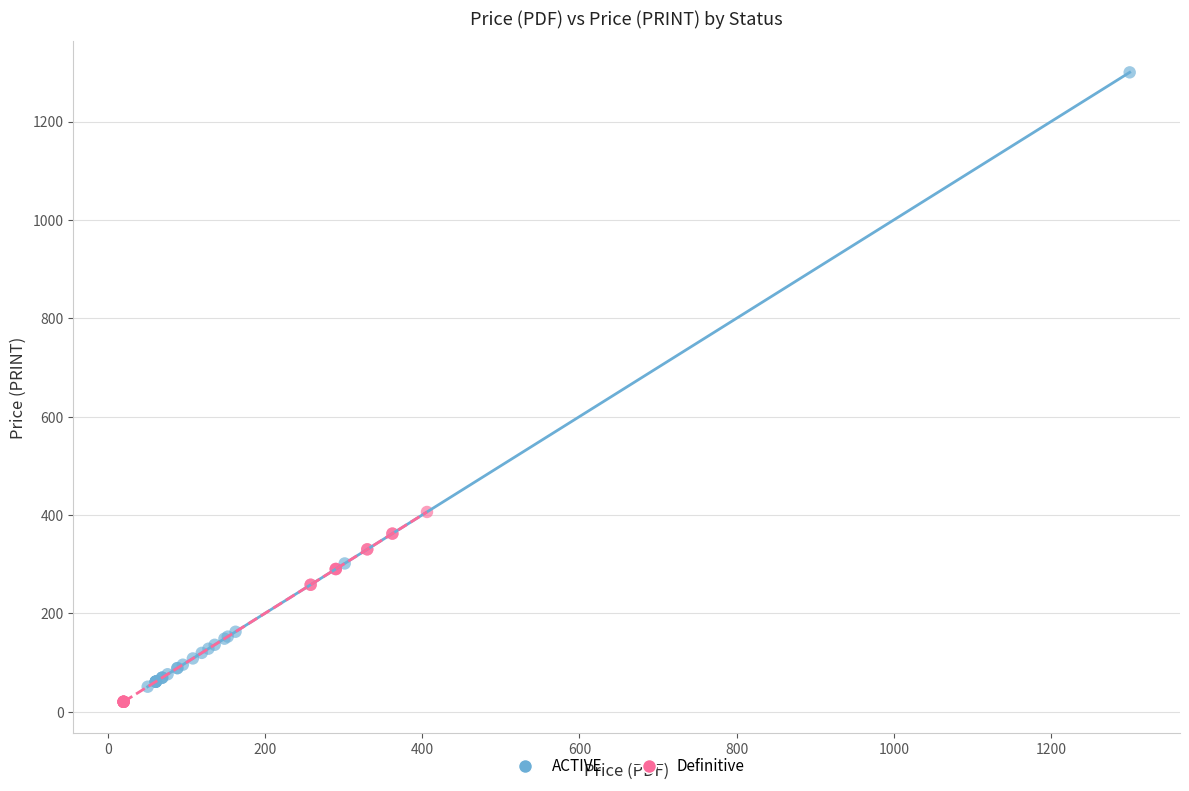

Which series has the largest Y range (max minus min)?

ACTIVE